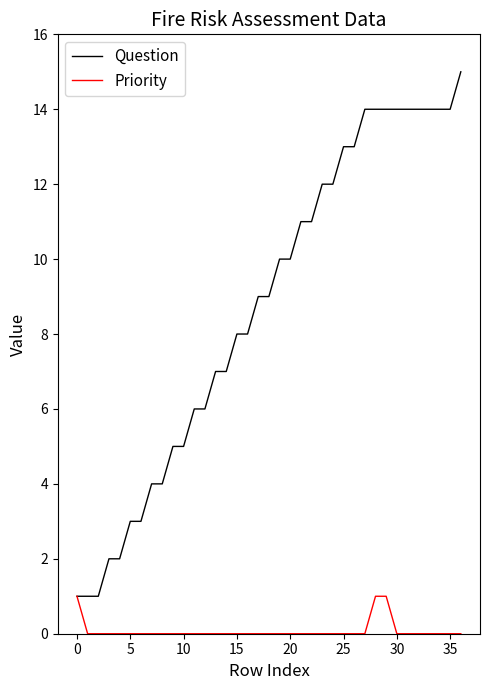

Which series has the largest total across all categories?

Question